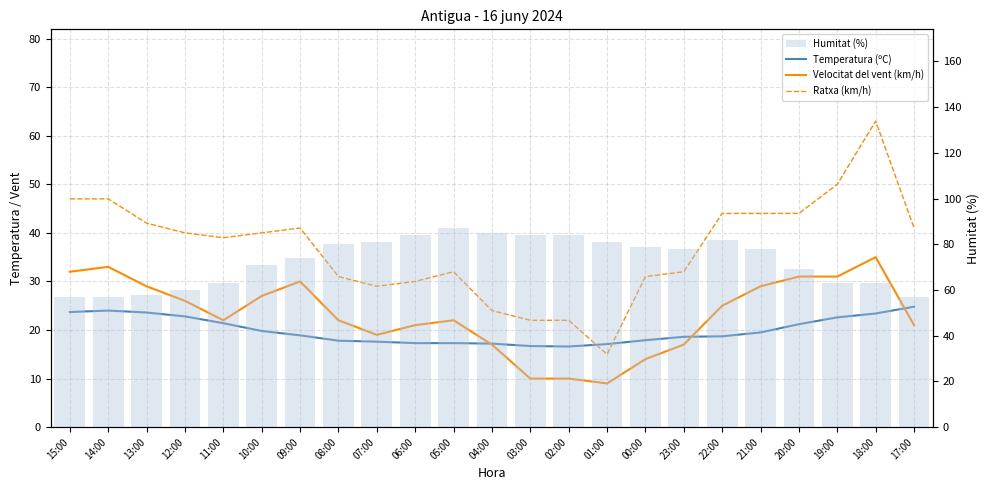

What position from the right is 09:00?

17